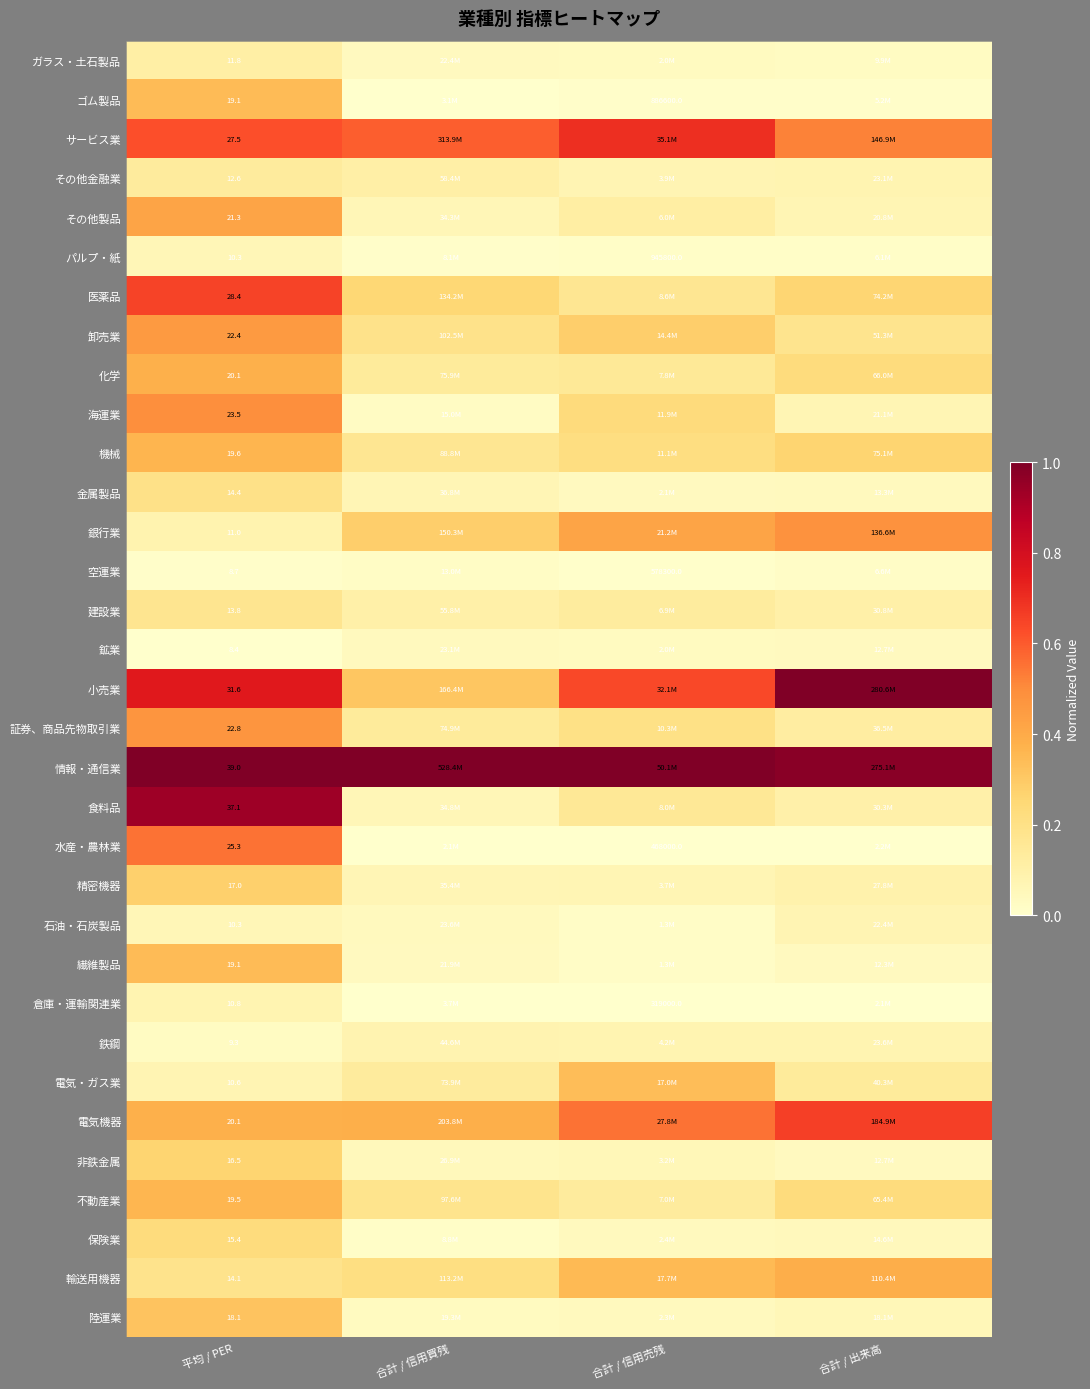

Rank the series by their maximum value, from highest to lowest.

小売業, 情報・通信業, 食料品, サービス業, 電気機器, 医薬品, 水産・農林業, 海運業, 銀行業, 証券、商品先物取引業, 卸売業, その他製品, 輸送用機器, 化学, 機械, 不動産業, ゴム製品, 繊維製品, 電気・ガス業, 陸運業, 精密機器, 非鉄金属, 保険業, 金属製品, 建設業, その他金融業, ガラス・土石製品, 鉄鋼, 倉庫・運輸関連業, 石油・石炭製品, パルプ・紙, 鉱業, 空運業